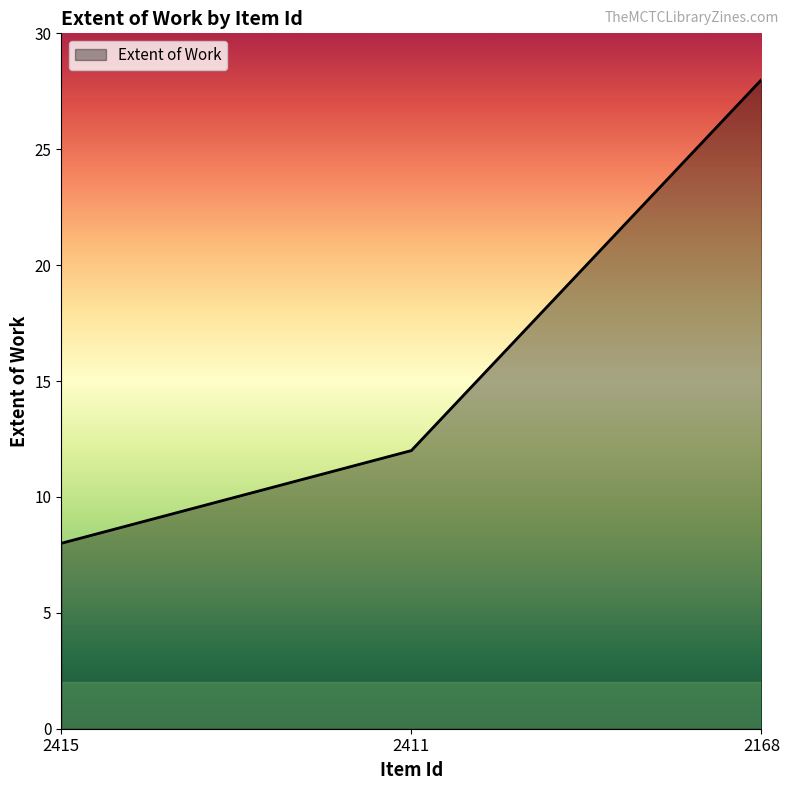

How many lines are shown in the chart?

1